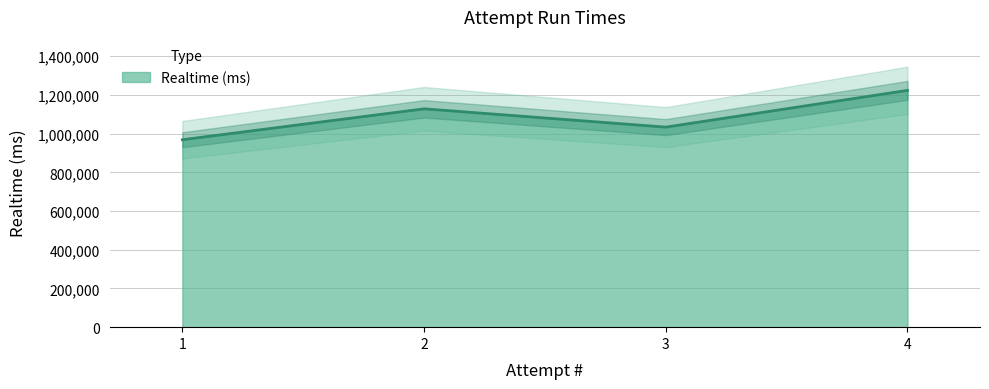

How many lines are shown in the chart?

1